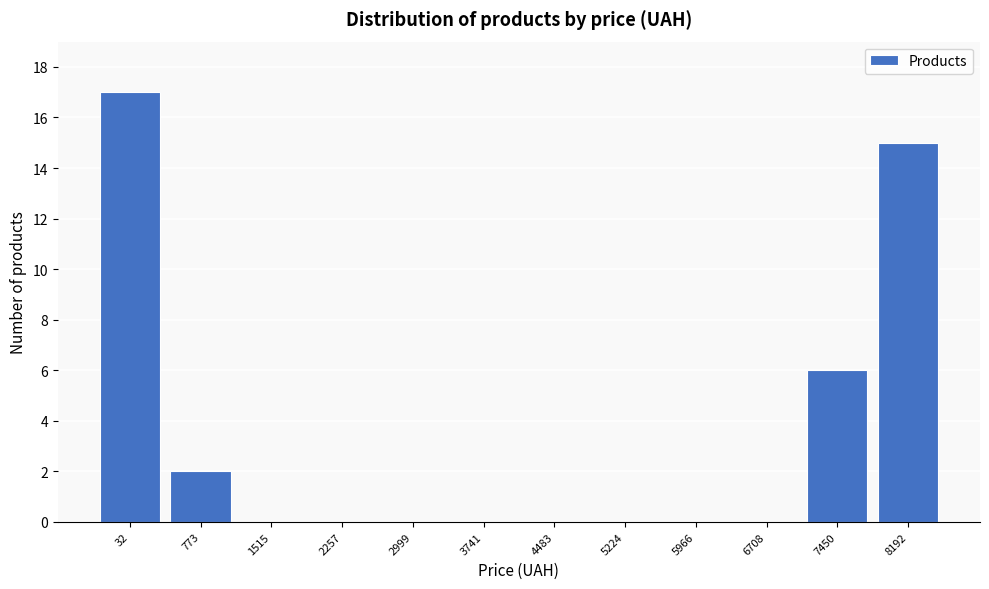

Reading left to right, list all the values displayed in this chart.

32=17	773=2	1515=0	2257=0	2999=0	3741=0	4483=0	5224=0	5966=0	6708=0	7450=6	8192=15